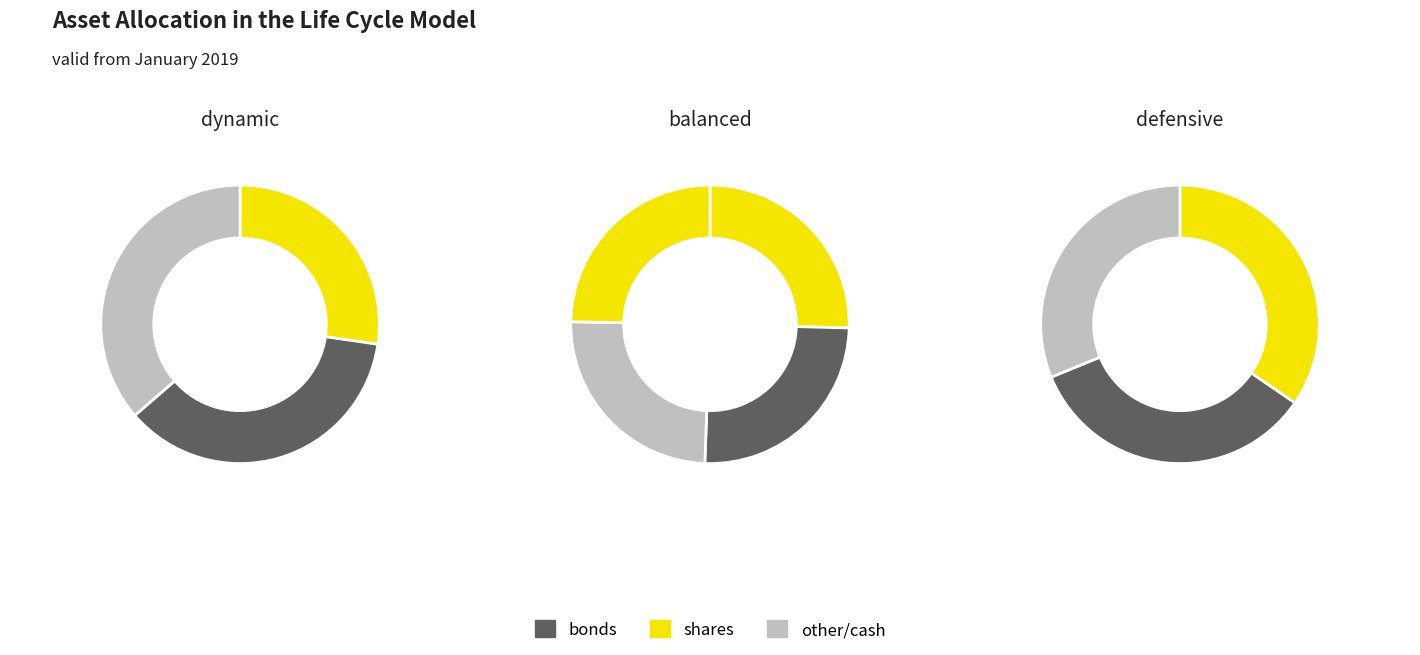

Is it true that 2022 is 21% of the pie?

False